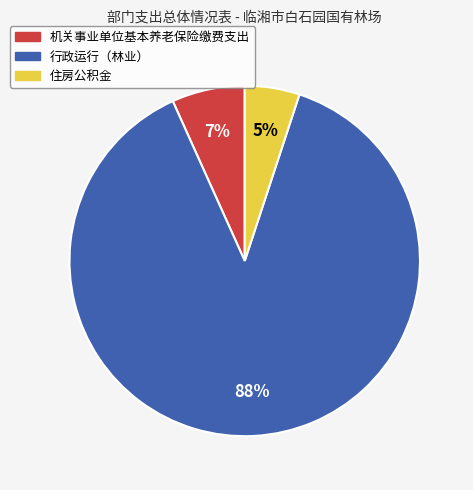

To the nearest percent, what is the difference between the largest and smallest slice percentages?

83%